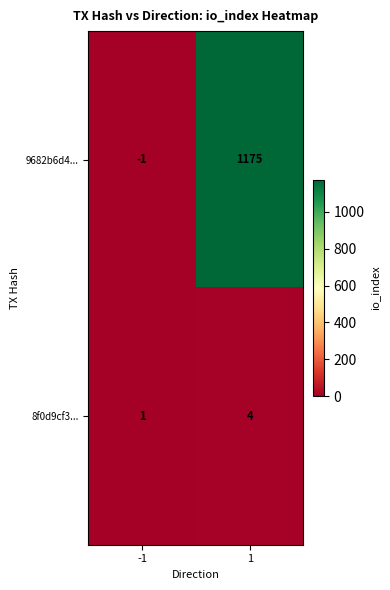

Which series has the largest total across all categories?

9682b6d4...